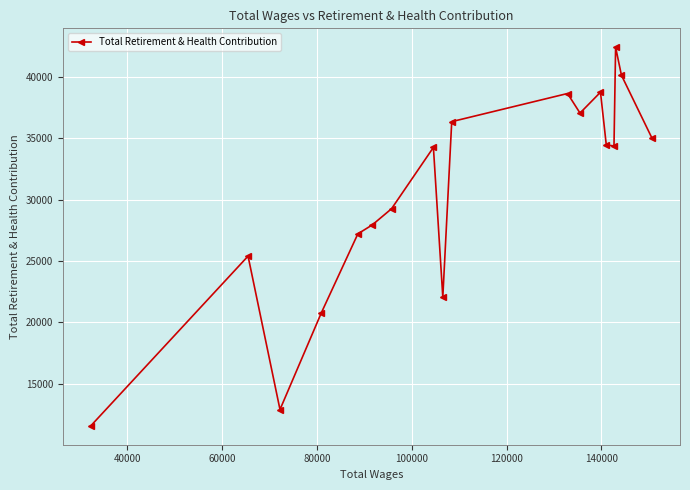

What is the value of the 1st point from the left?

11554